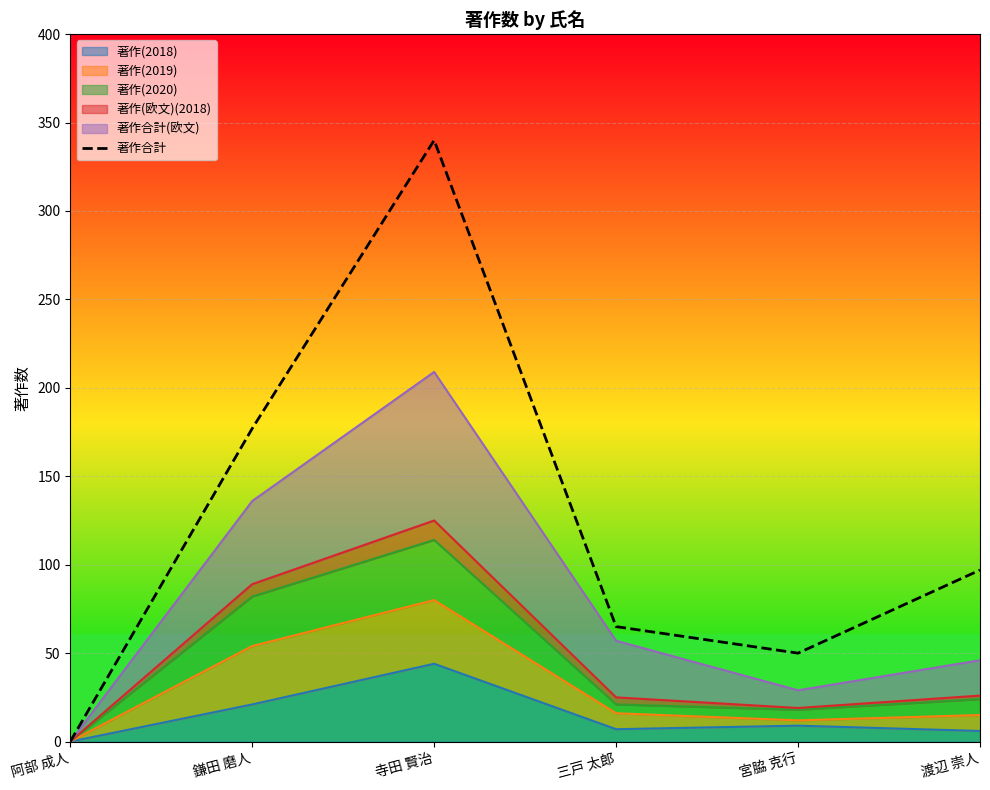

Approximately how many times larger is the value at 宮脇 克行 compared to 寺田 賢治?

0.1